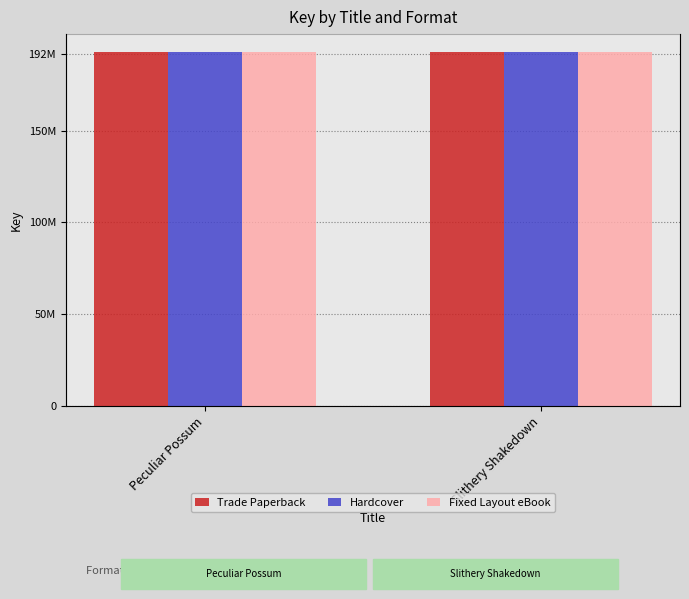

How many values in the Fixed Layout eBook series are below 192936611?

1